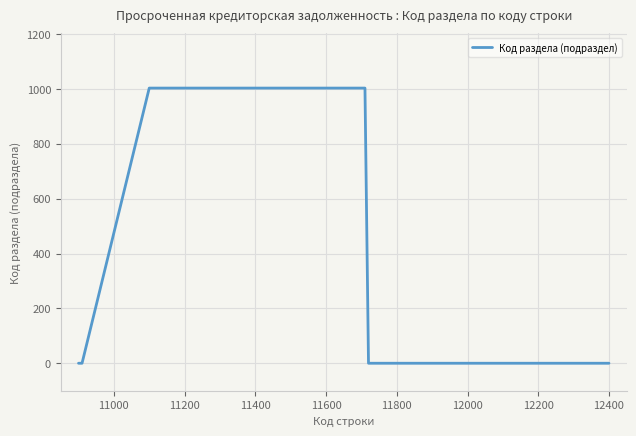

What is the maximum value shown in the chart?

1003